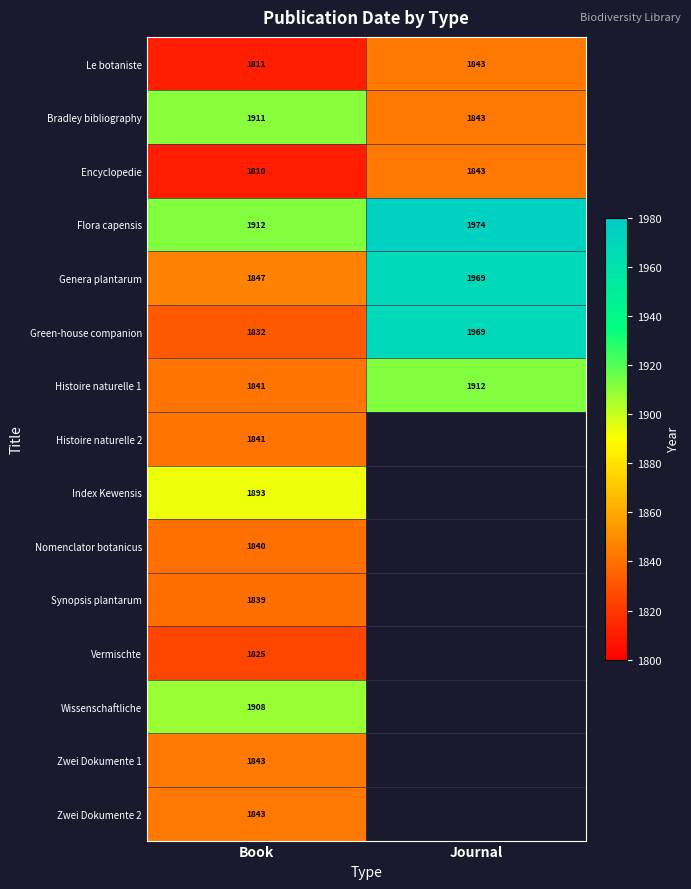

The value of Zwei Dokumente 1 at Book is 1843. True or false?

True